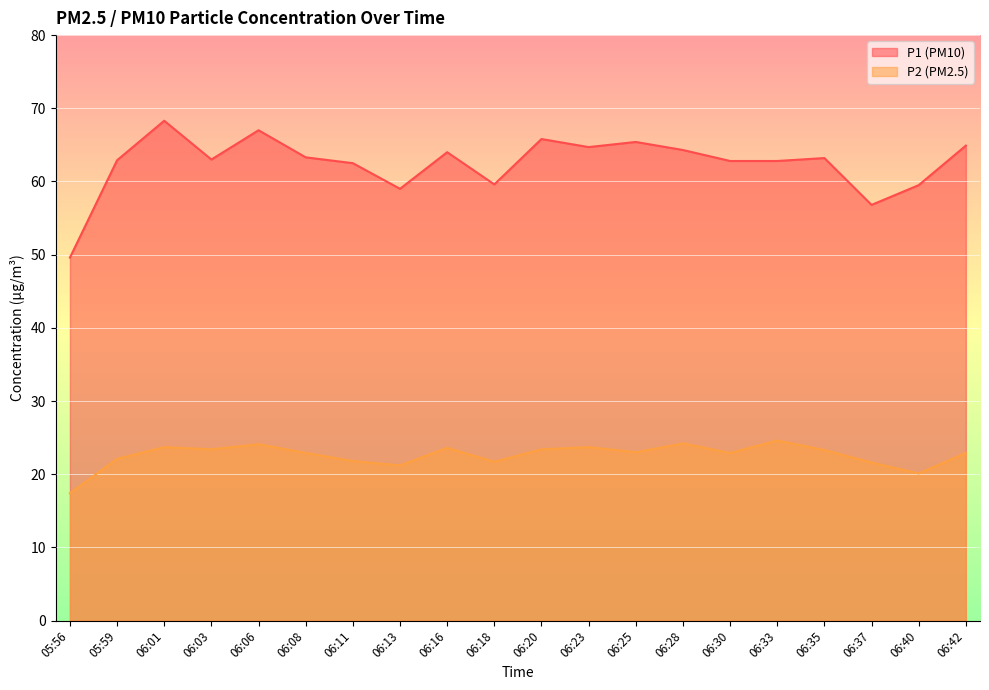

Rank the categories by P2 value from lowest to highest.

05:56, 06:40, 06:13, 06:37, 06:18, 06:11, 05:59, 06:08, 06:30, 06:42, 06:25, 06:35, 06:03, 06:20, 06:16, 06:01, 06:23, 06:06, 06:28, 06:33